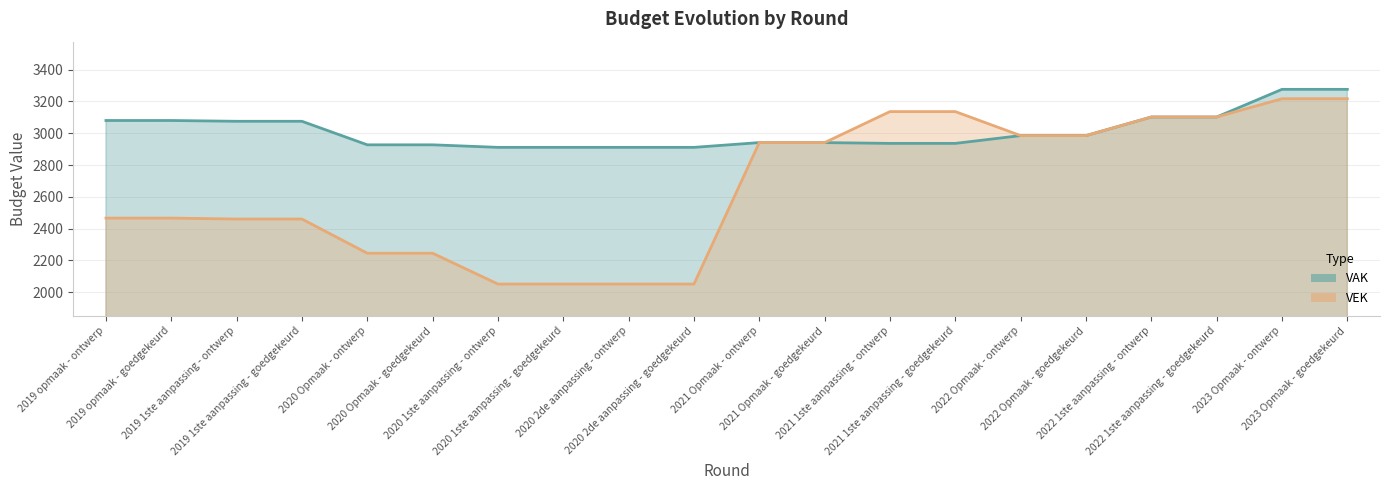

What is the difference between the highest and lowest values at 2020 1ste aanpassing - goedgekeurd?

860